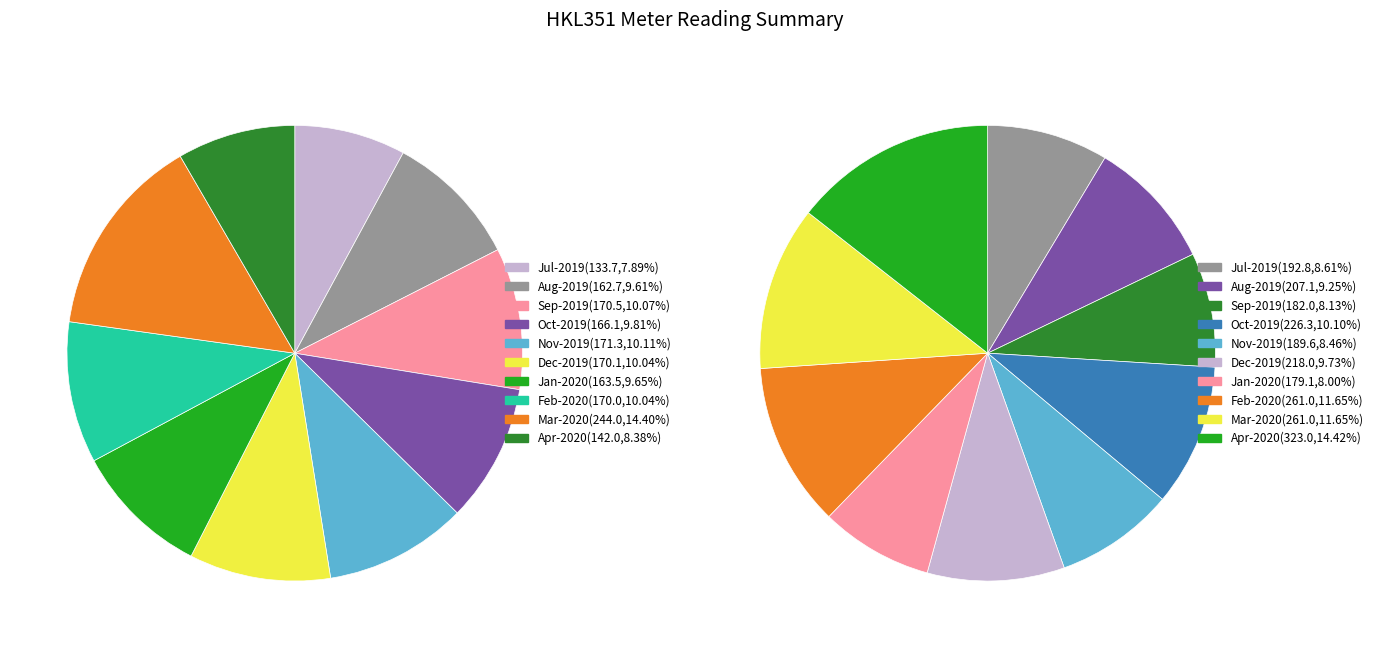

What is the total percentage of 01.07.2019 and 01.01.2020?

17.5%